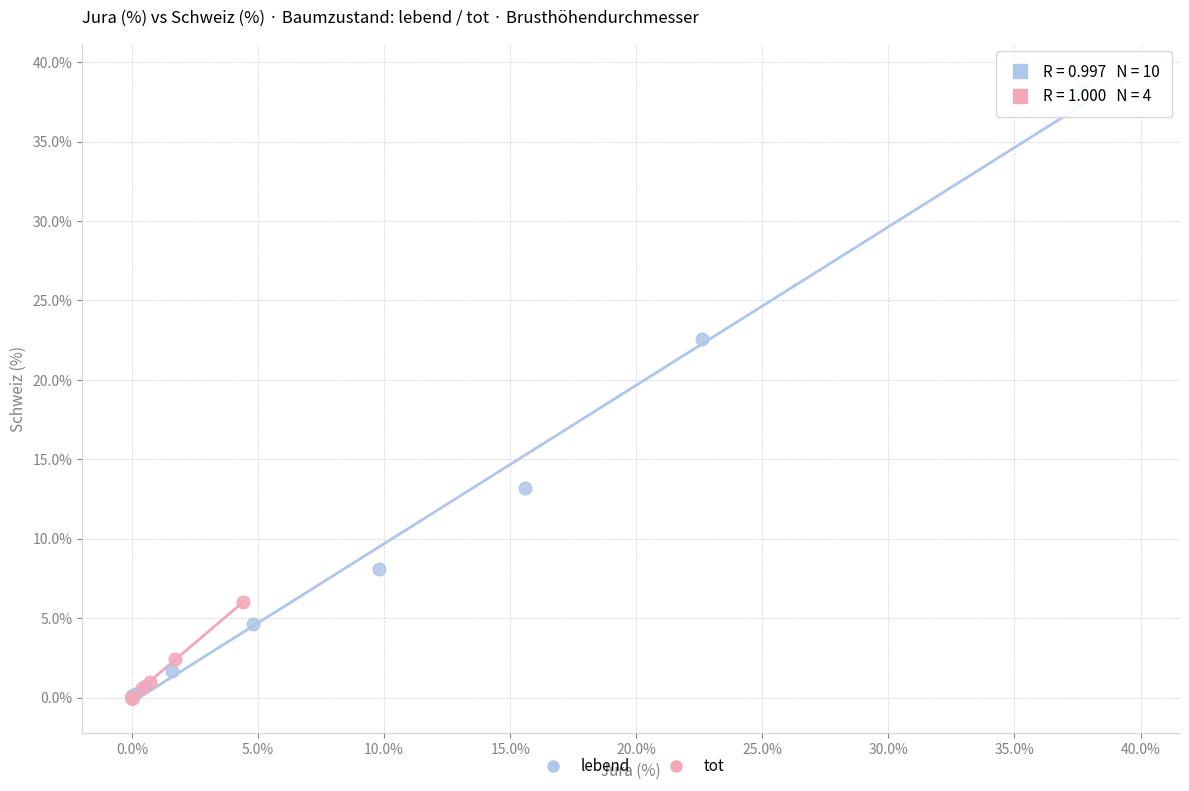

Which series has the widest spread of Y values?

lebend